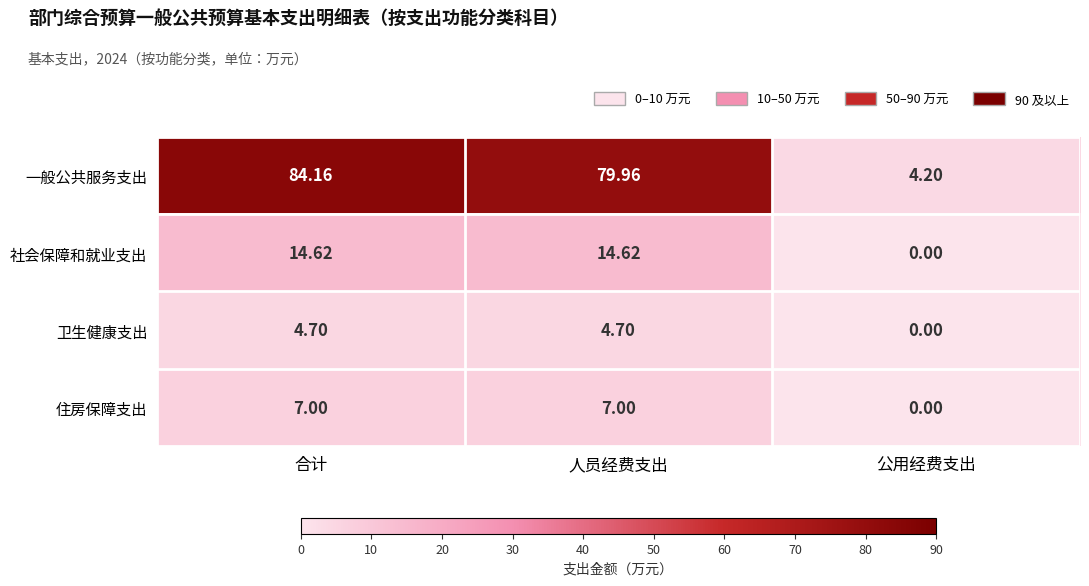

Which series has the largest total across all categories?

一般公共服务支出